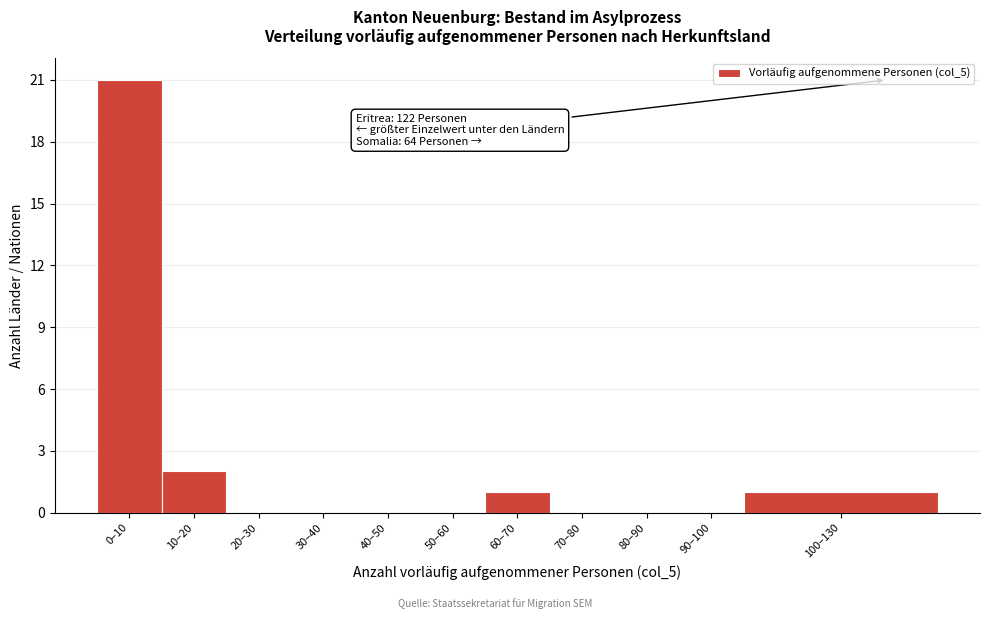

Reading right to left, transcribe all the data shown in this chart.

100–130=1	90–100=0	80–90=0	70–80=0	60–70=1	50–60=0	40–50=0	30–40=0	20–30=0	10–20=2	0–10=21